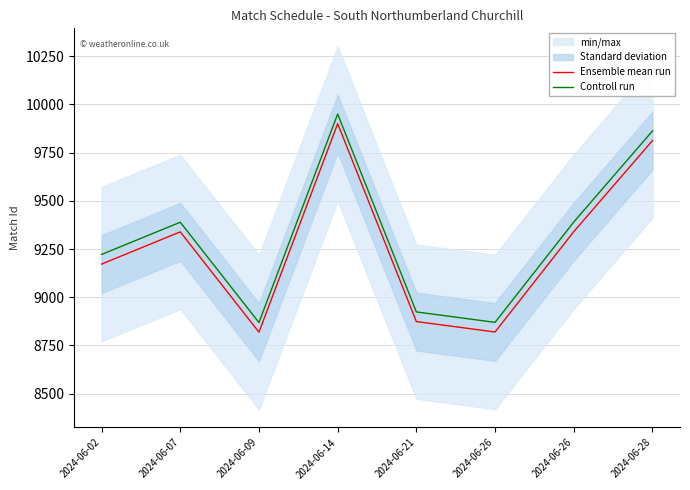

True or false: Controll run and Ensemble mean run cross at least once.

False